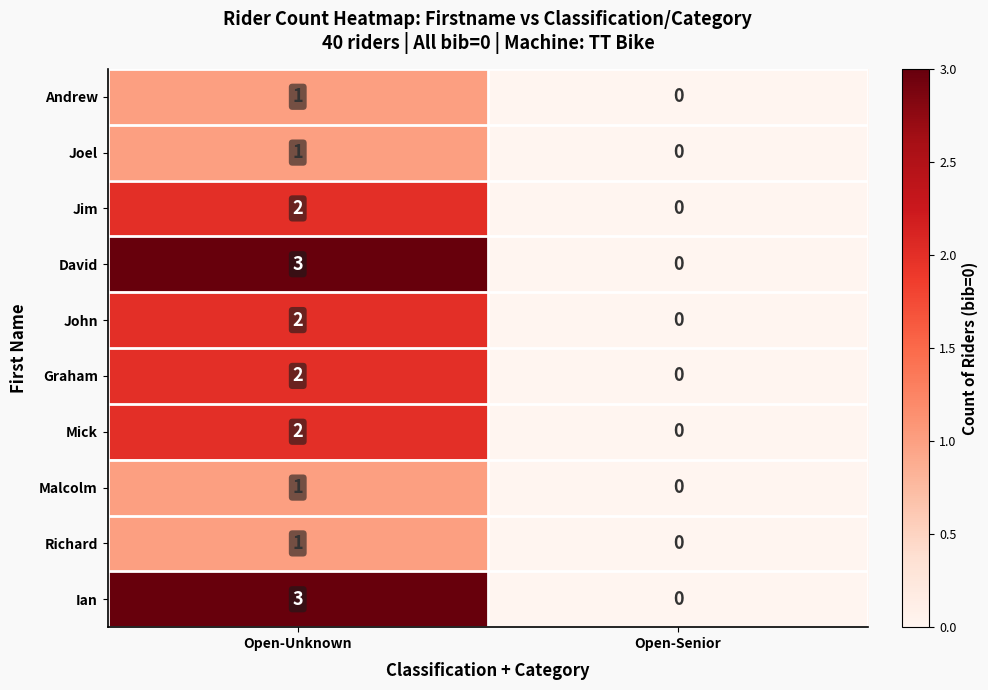

Rank the categories by Mick value from highest to lowest.

Open-Unknown, Open-Senior